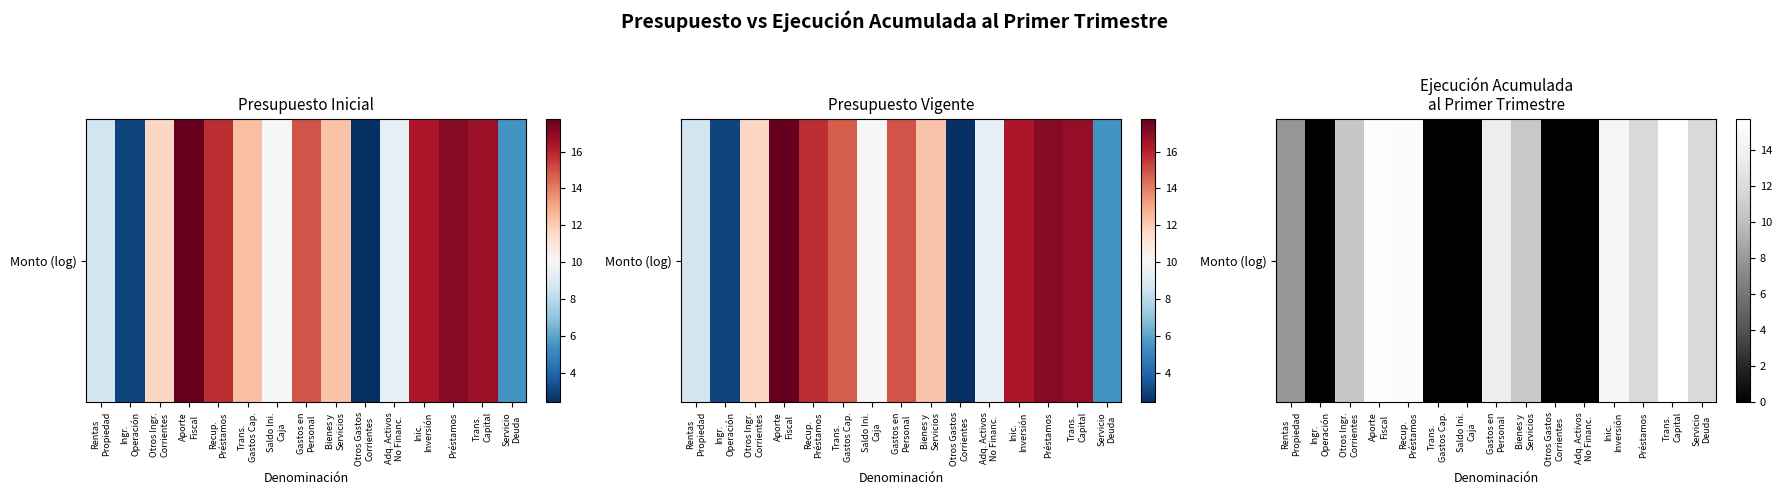

What is the sum of the values at Gastos en
Personal and Servicio
Deuda?

25.5